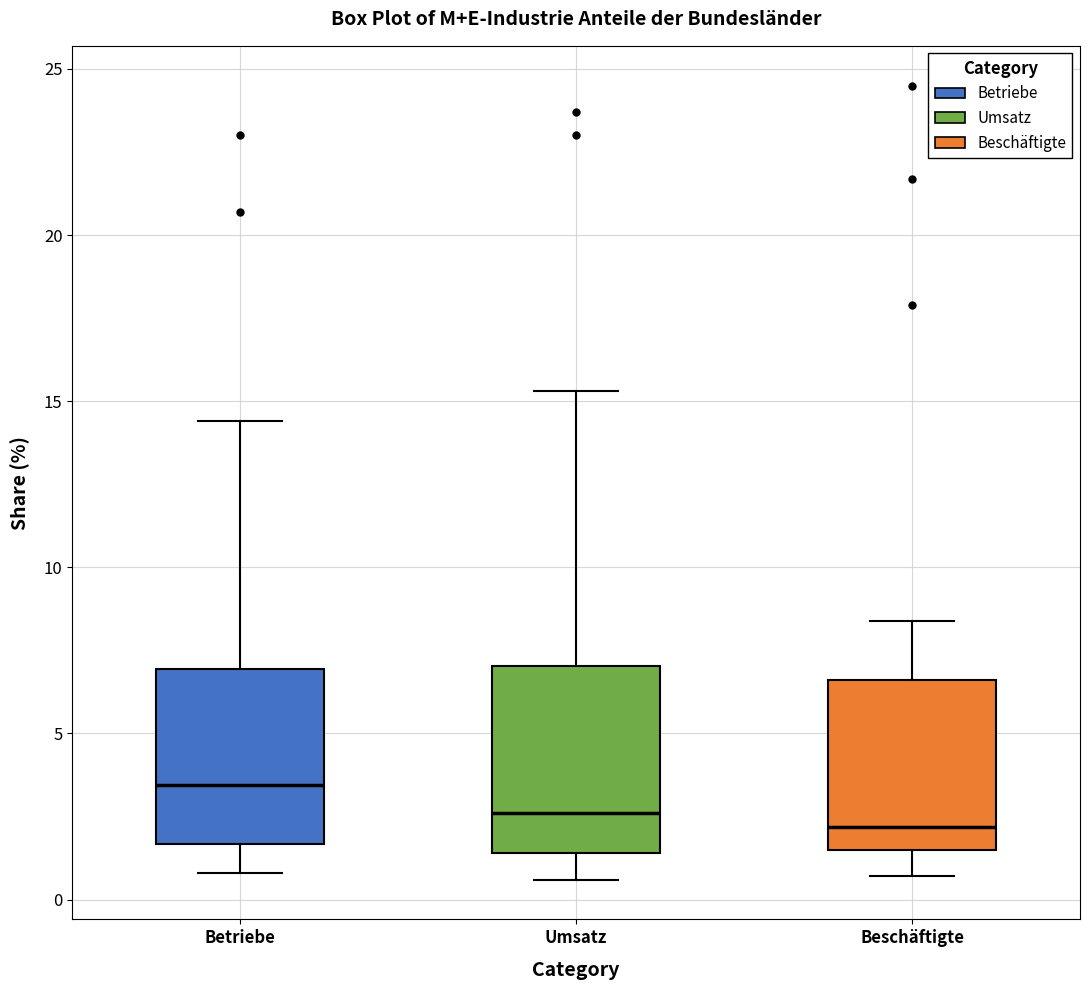

Reading left to right, transcribe this box plot: for each box, give where its median line is, the range the box spans, and where its two whiskers end, as read against the y-axis. The values are not printed on the chart, so give them approximately, as read against the axis.

Betriebe: median 3.5, box 1.5 to 7.0, whiskers 1.0 to 14.5
Umsatz: median 2.5, box 1.5 to 7.0, whiskers 0.5 to 15.5
Beschäftigte: median 2.0, box 1.5 to 6.5, whiskers 0.5 to 8.5